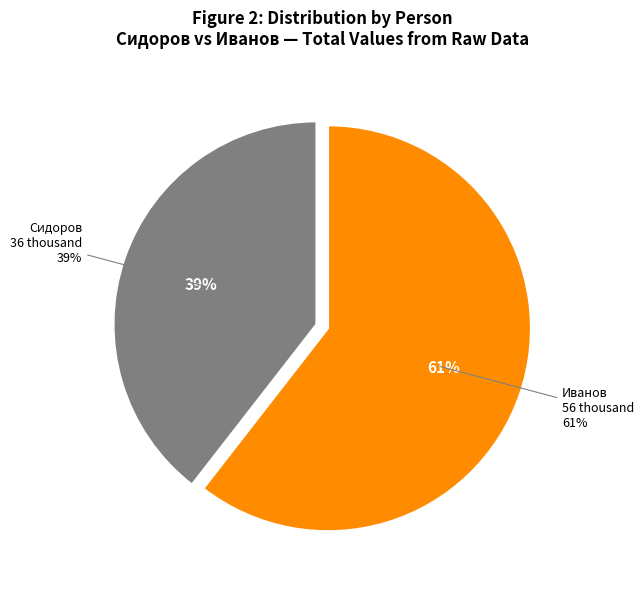

Is the sum of 25 and 31 greater than half?

No